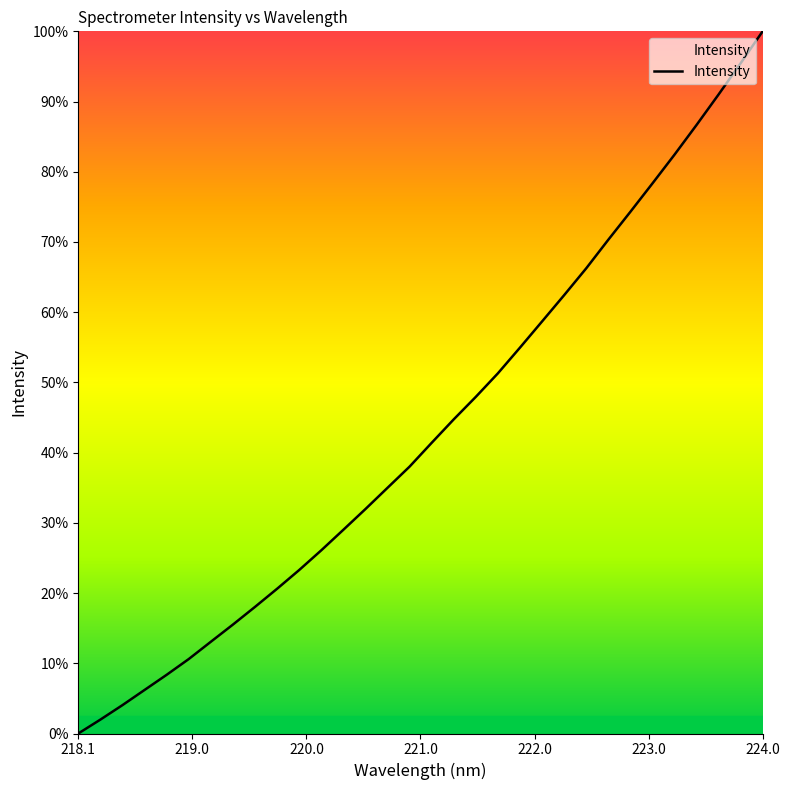

What is the difference between the maximum and second lowest values?

98.0